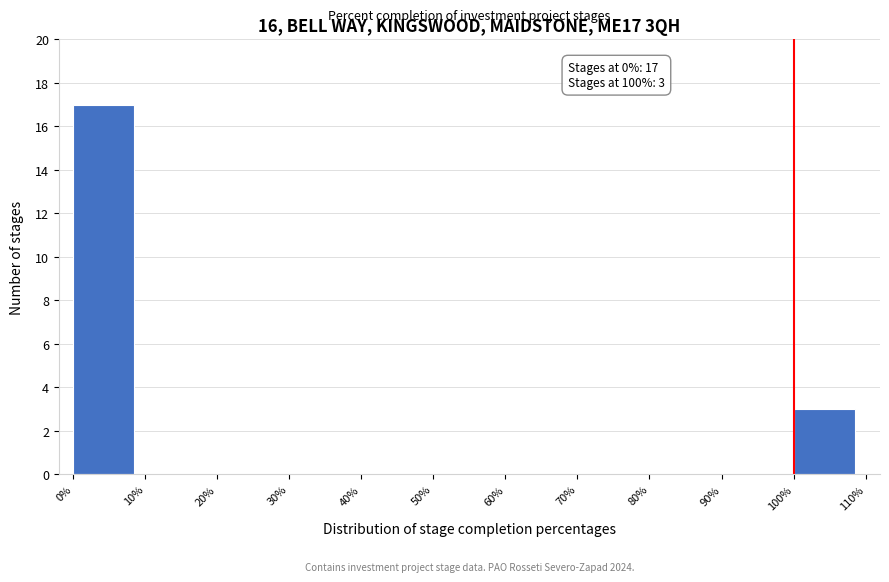

Over which range of the x-axis is the bar tallest?

0% to 10%